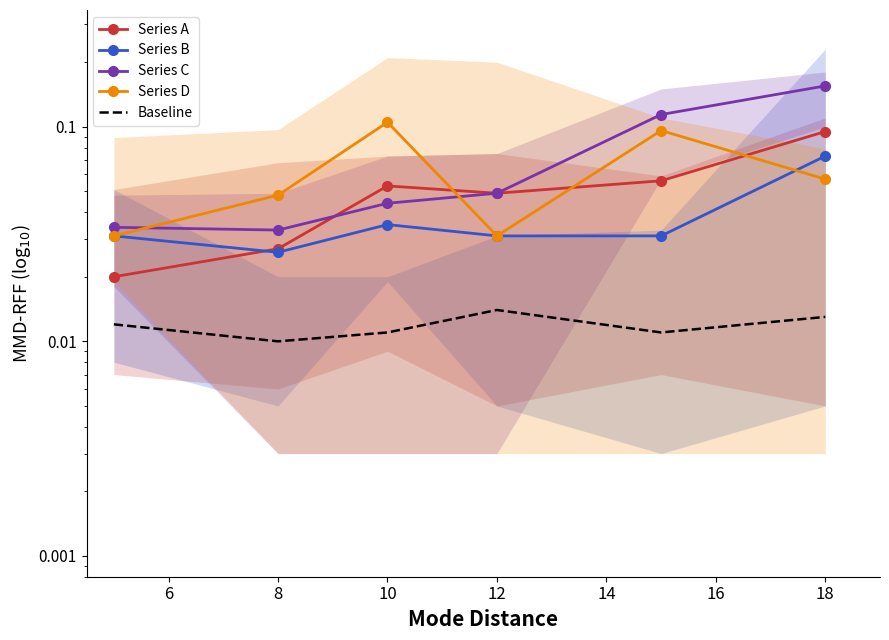

True or false: Series B and Series C cross at least once.

False